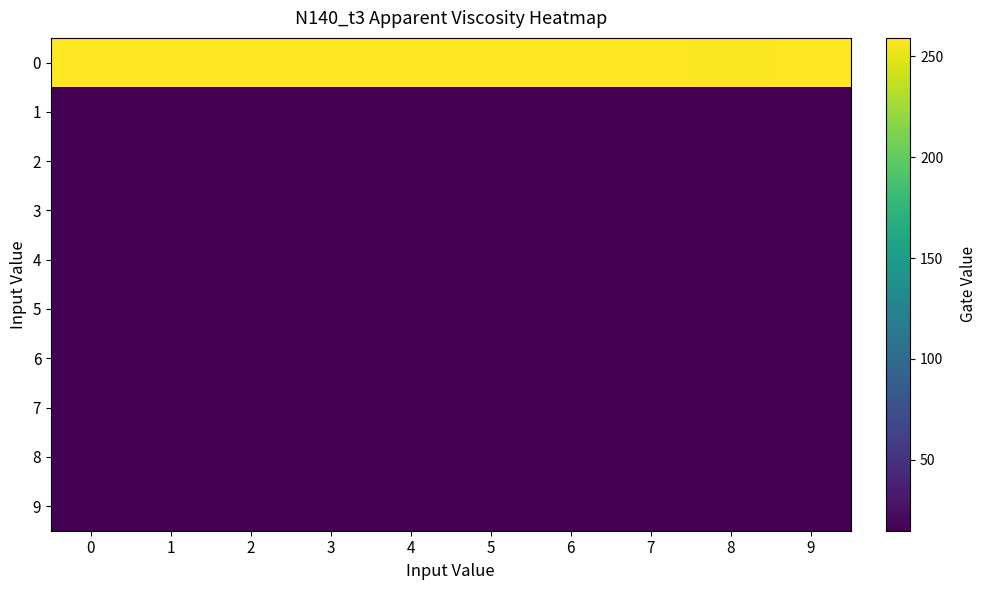

How many distinct data groups are displayed?

10